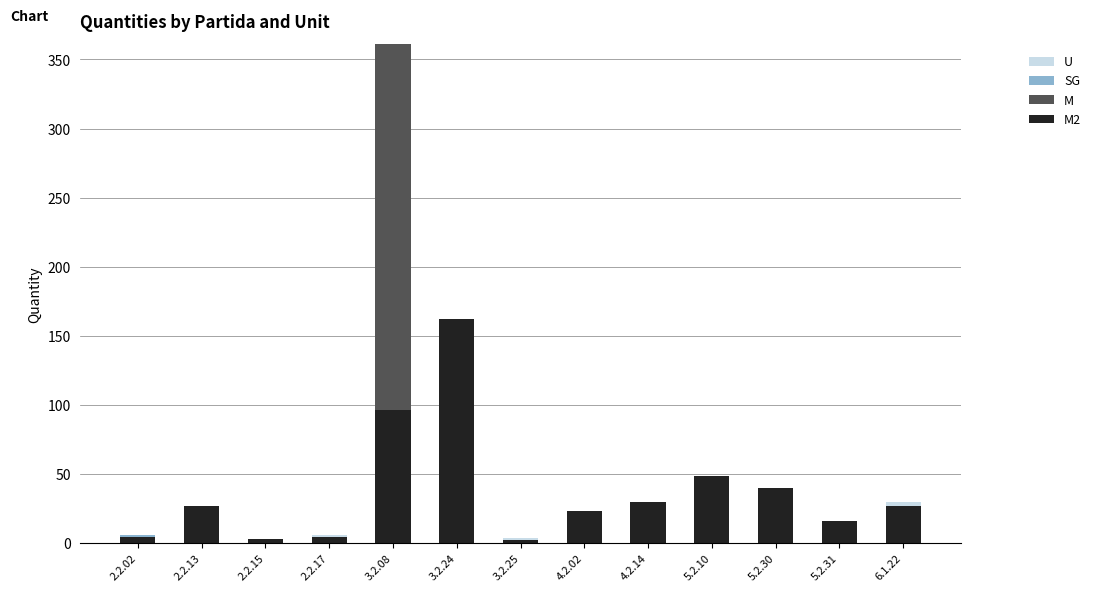

At which category is the sum across all series the highest?

3.2.08